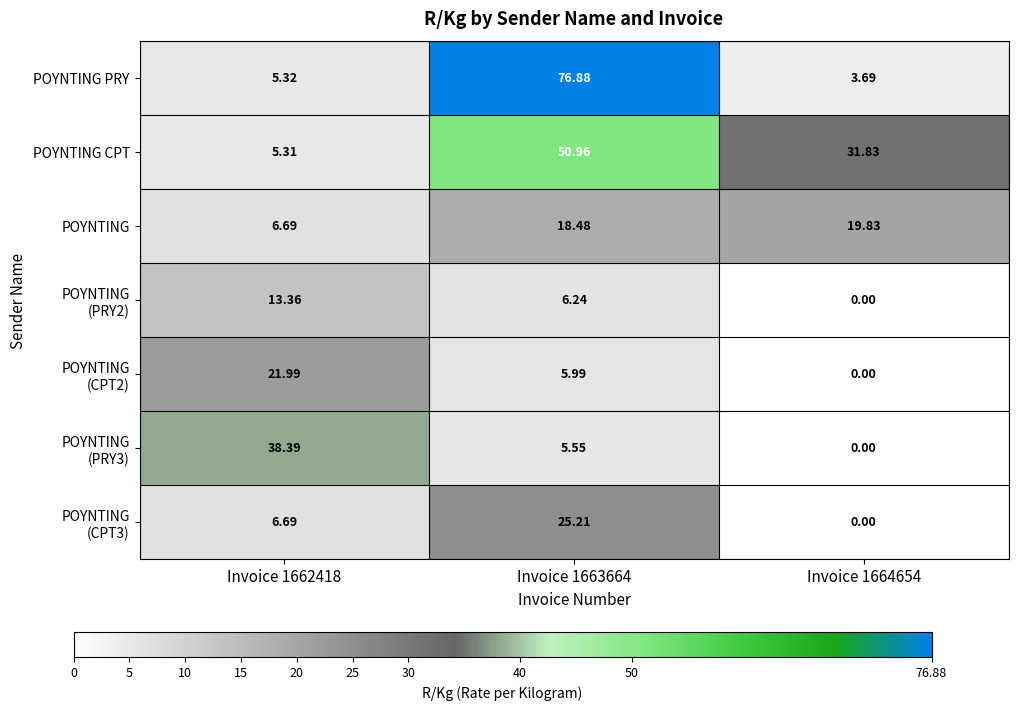

Which series has the widest spread of values?

POYNTING PRY